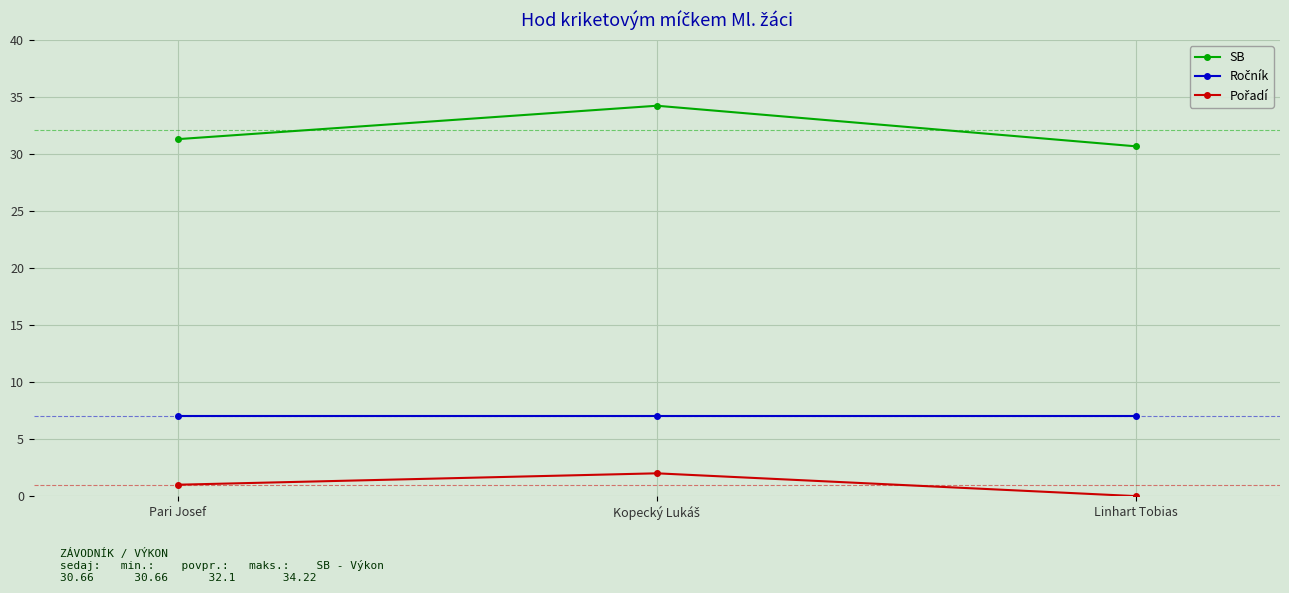

True or false: SB has a value of 30.7 at Linhart Tobias.

True